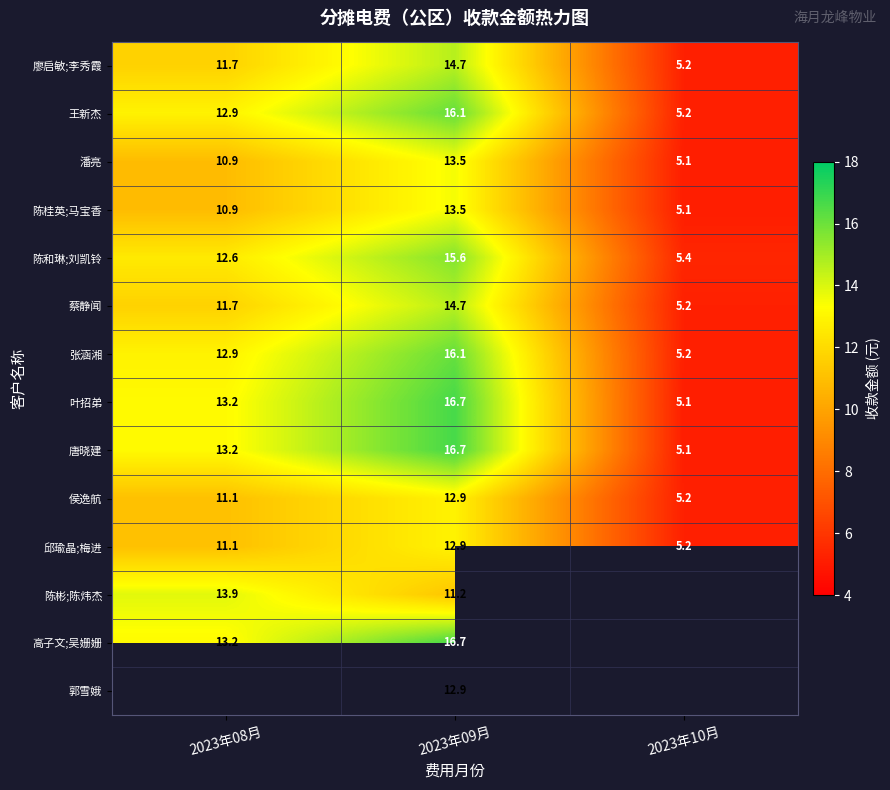

The 陈桂英;马宝香 series shows 10.9 at 2023年08月. True or false?

True